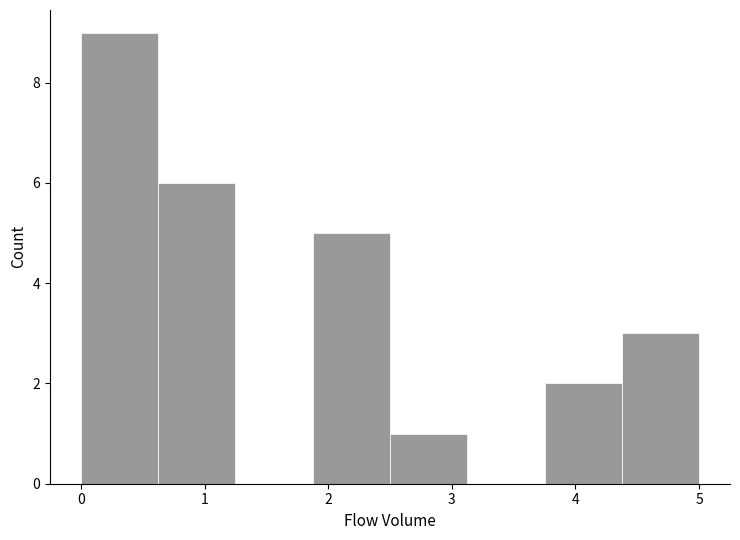

Reading left to right, transcribe this chart: for each bar, give the range it covers on the x-axis and its height. Neither the bar edges nor the heights are printed on the chart, so give them approximately, as read against the axes.

0.0 to 0.6: 9
0.6 to 1.3: 6
1.3 to 1.9: 0
1.9 to 2.5: 5
2.5 to 3.1: 1
3.1 to 3.8: 0
3.8 to 4.4: 2
4.4 to 5.0: 3